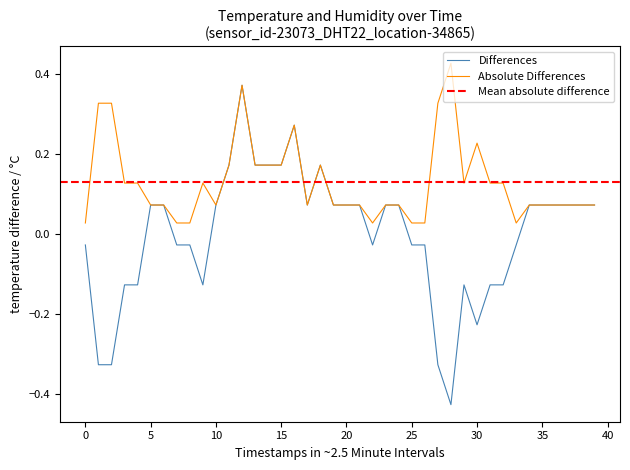

How many interior local valleys (lower than both neighbors) does the data have?

5